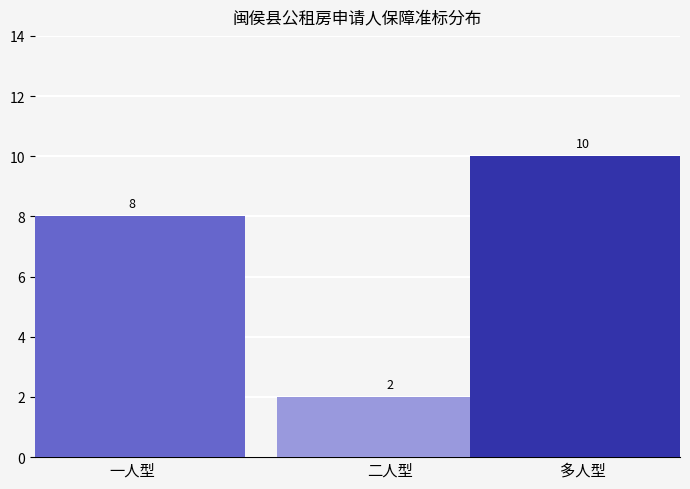

What is the value of the 2nd bar from the left?

2